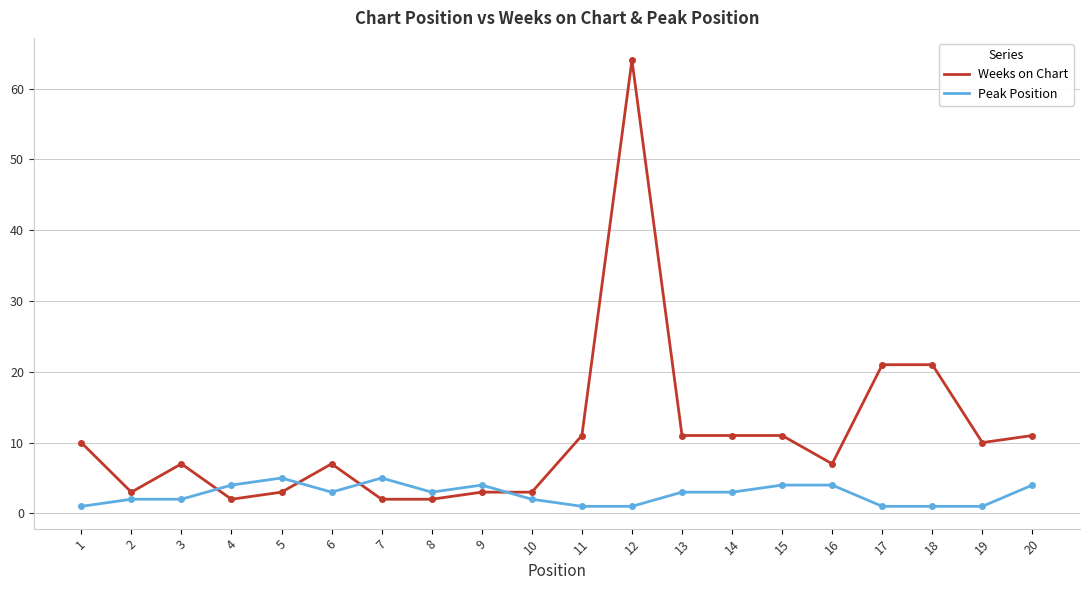

True or false: Weeks on Chart has more than 1 interior local peaks.

True